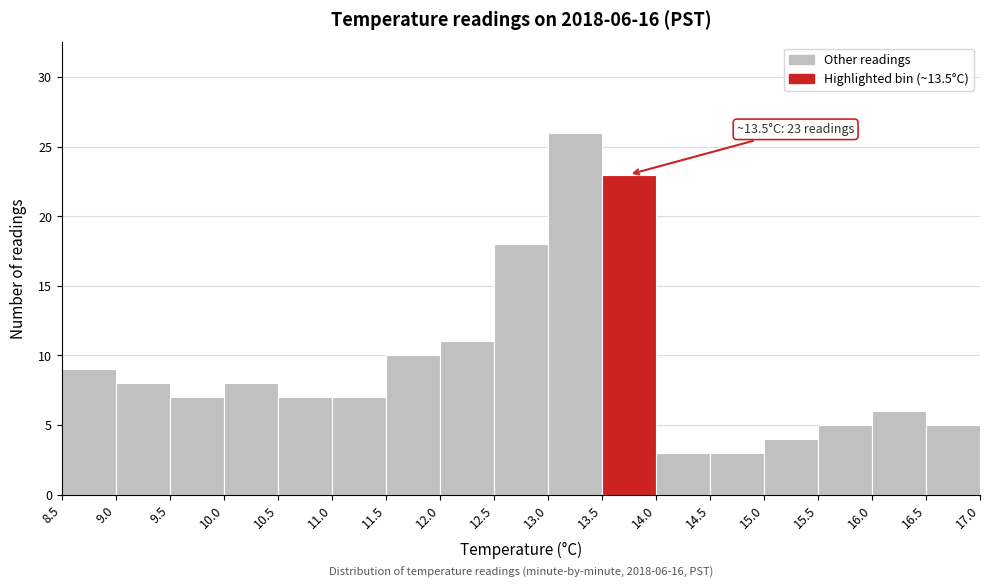

Over which range of the x-axis is the bar tallest?

13.0 to 13.5